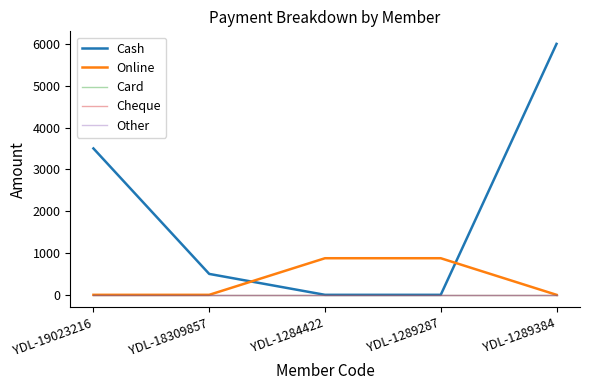

Does the chart have visible grid lines?

No